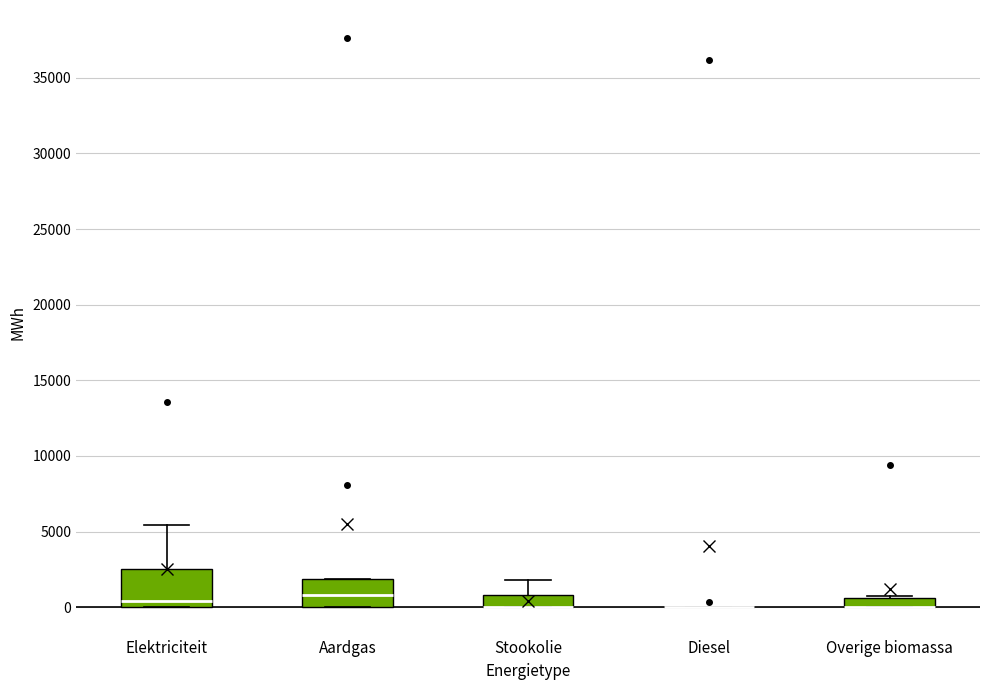

Where is the lower edge of the box for Overige biomassa on the y-axis? The values are not printed on the chart, so give them approximately, as read against the axis.

0